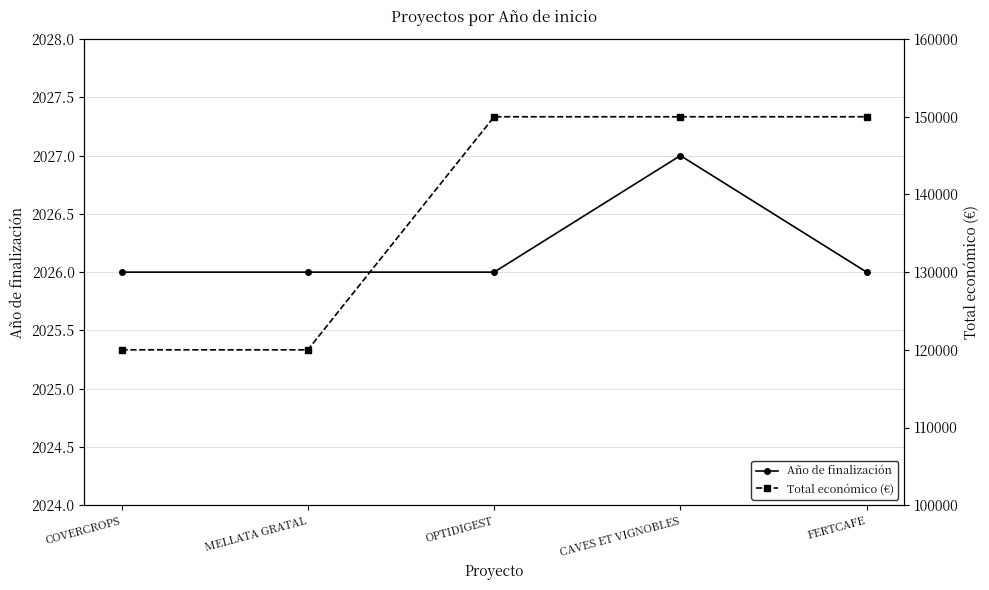

What is the sum of the Año de finalización values at MELLATA GRATAL and COVERCROPS?

4052